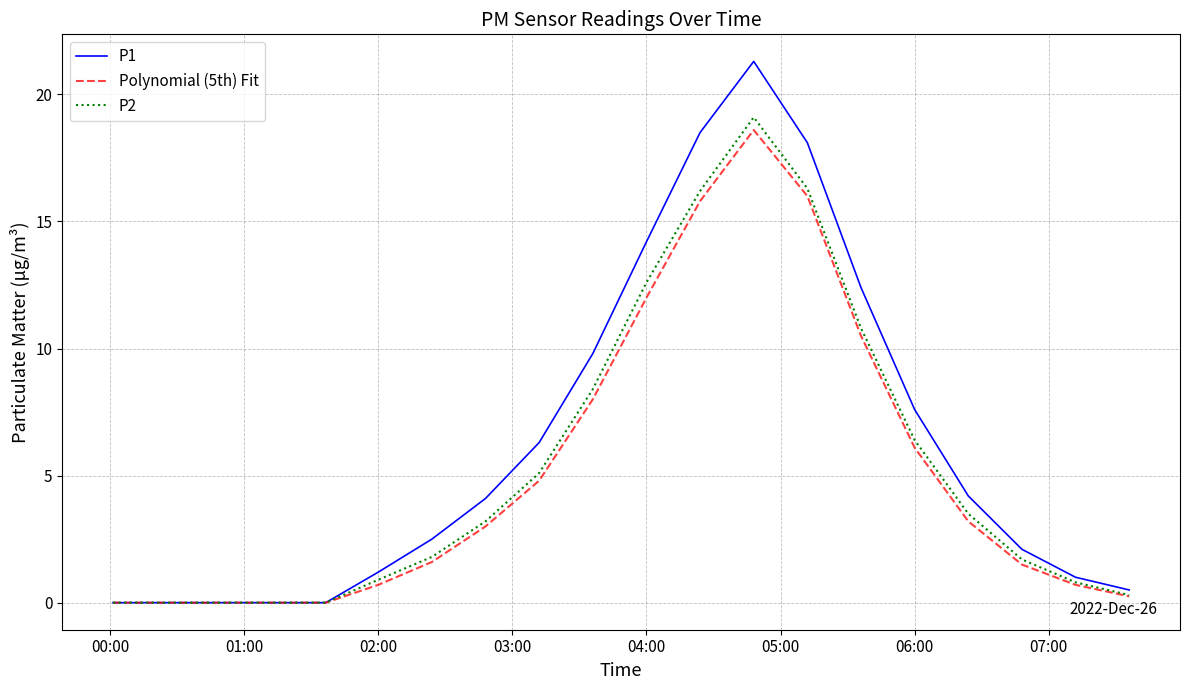

What is the maximum value shown in the chart?

21.3